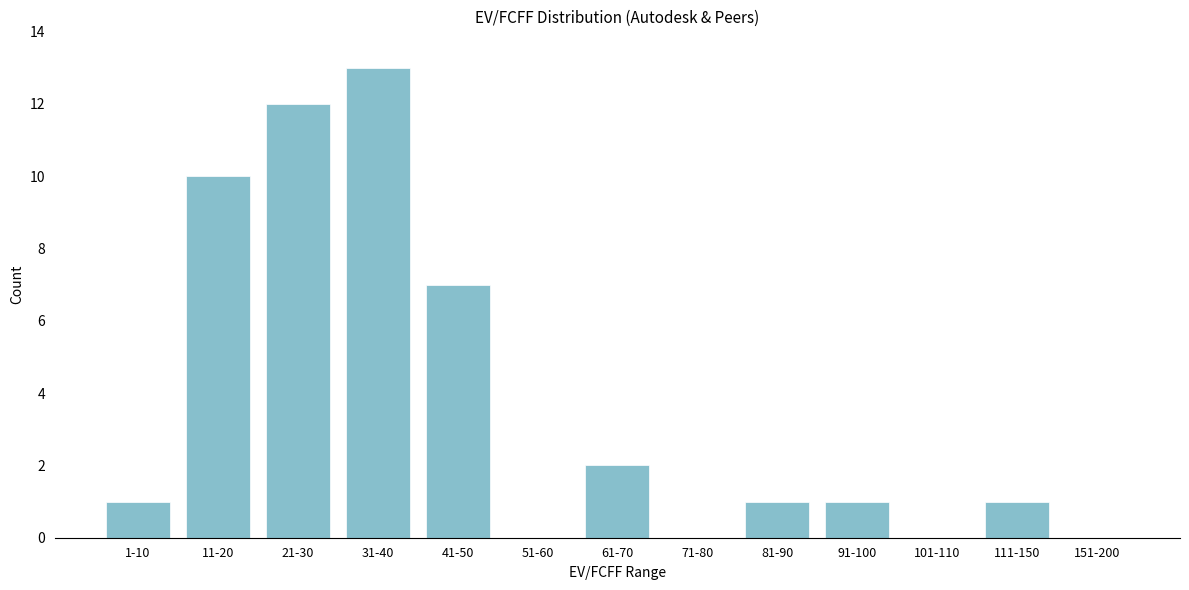

Reading left to right, what are all the values shown in this chart?

1-10=1	11-20=10	21-30=12	31-40=13	41-50=7	51-60=0	61-70=2	71-80=0	81-90=1	91-100=1	101-110=0	111-150=1	151-200=0